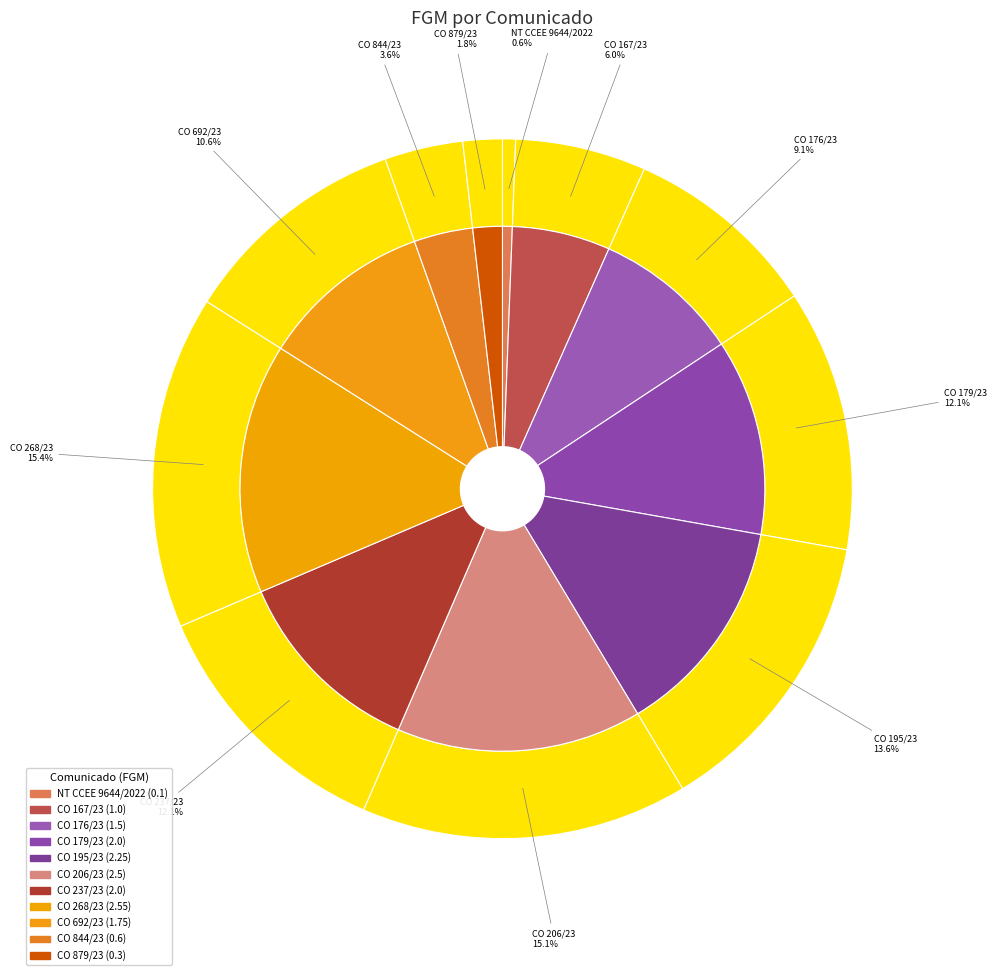

What is the change in value from CO 176/23 to CO 844/23?

-0.9